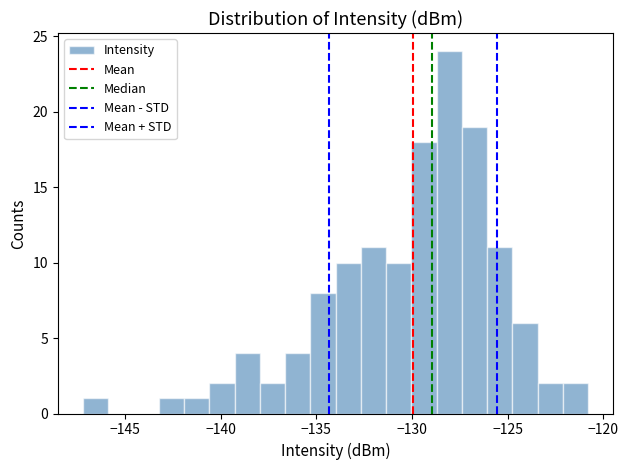

Around what value on the x-axis is the tallest bar? Give the approximate position of its centre, as read against the axis.

-128.0